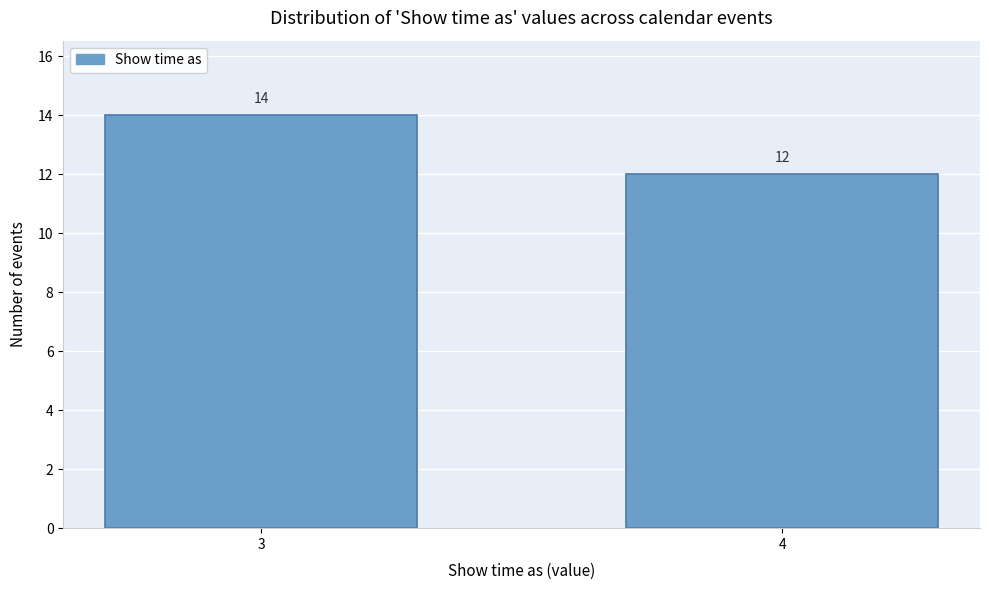

Reading right to left, what are all the values shown in this chart?

12	14